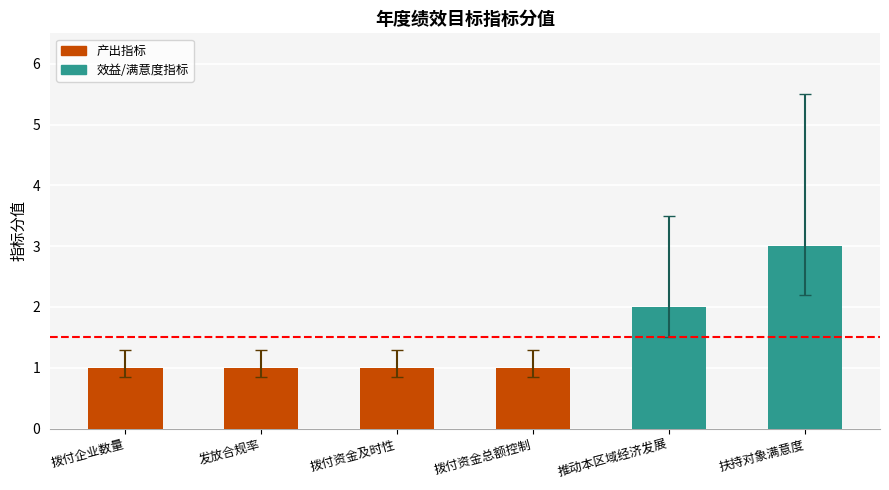

How many bars are there in total?

6